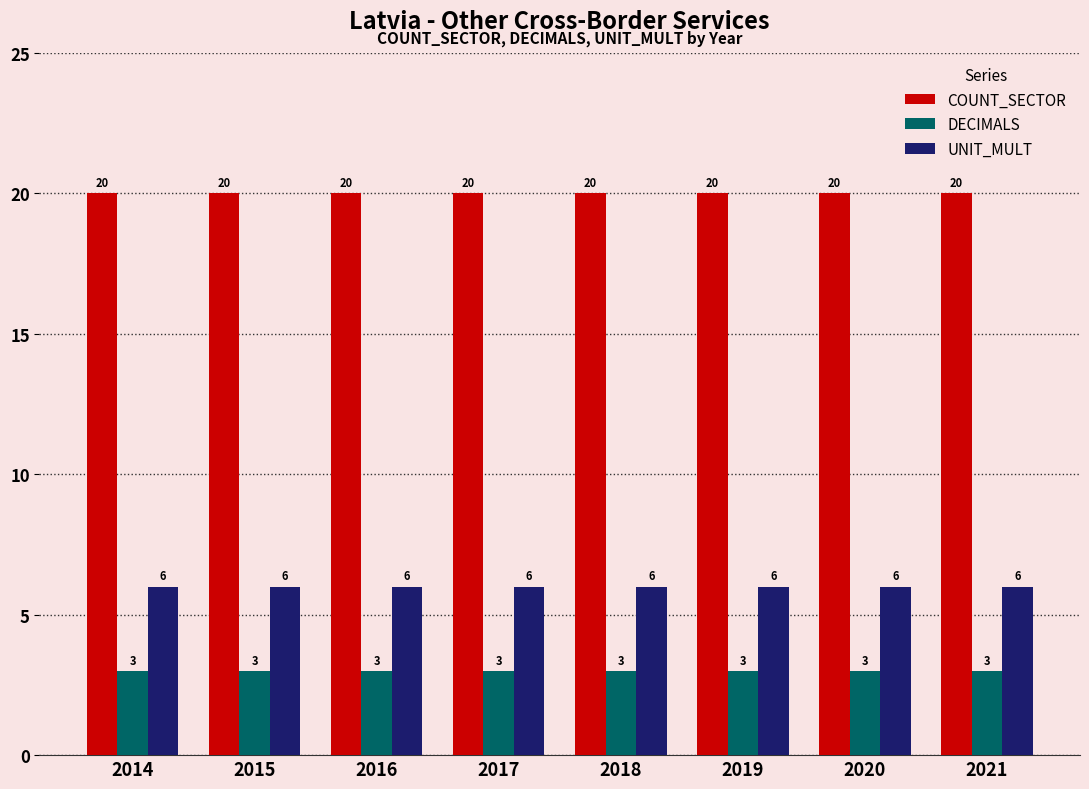

What is the average value of the COUNT_SECTOR series?

20